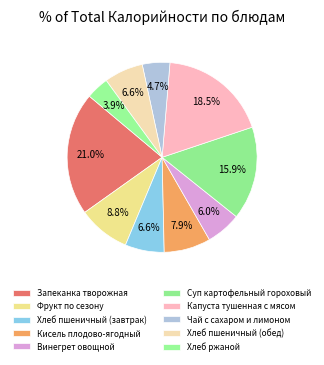

Does Винегрет овощной represent more than half of the total?

No